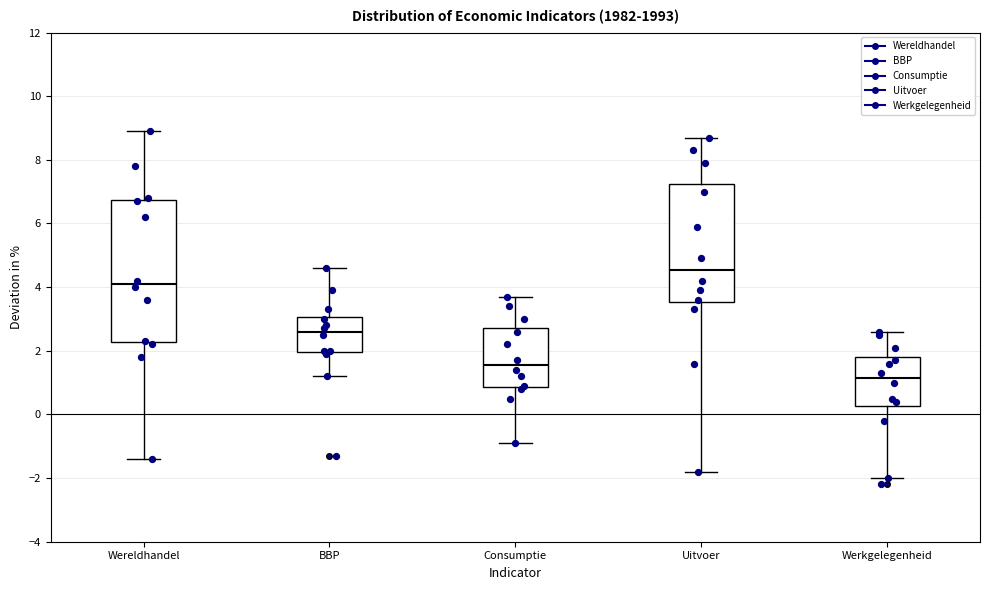

Which box's median line is the lowest?

Werkgelegenheid